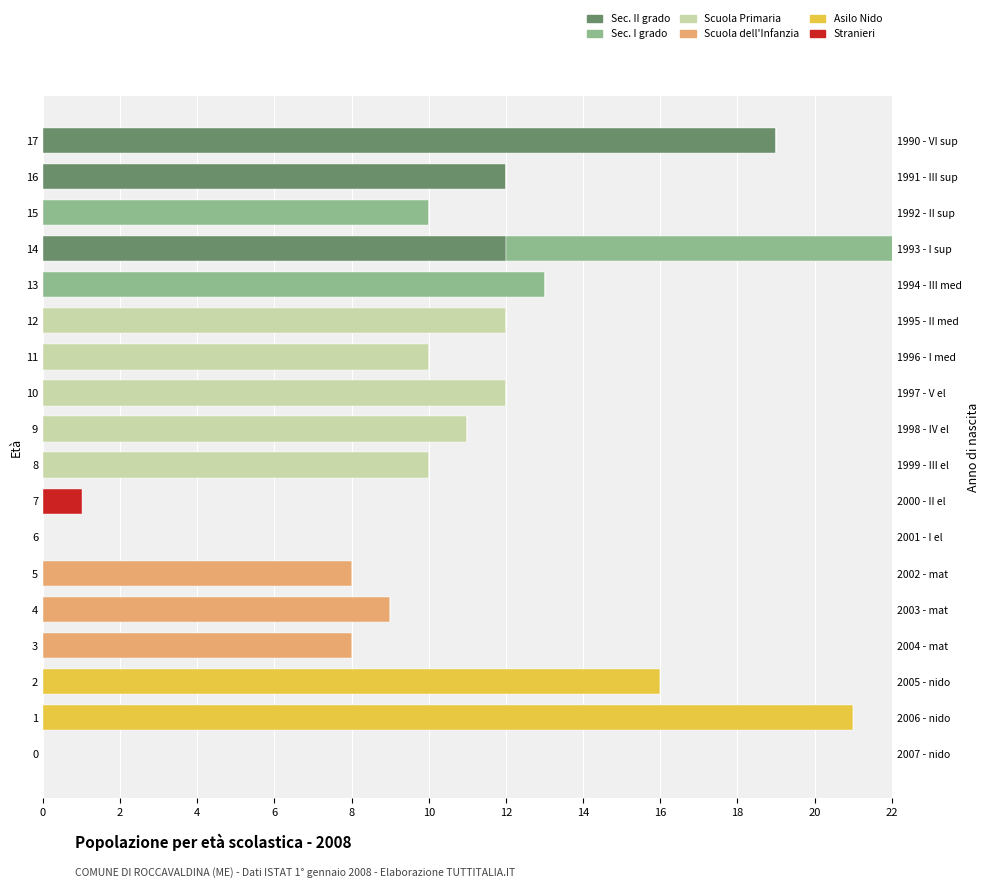

List the series in order of their peak value, lowest first.

Stranieri, Scuola dell Infanzia, Scuola Primaria, Sec. I grado, Sec. II grado, Asilo Nido